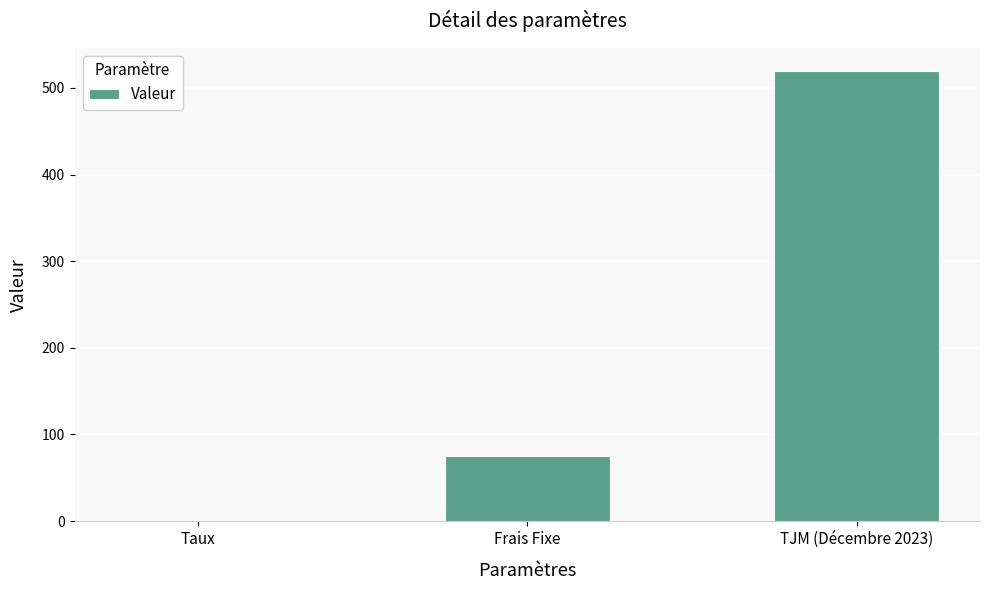

Reading left to right, transcribe all the data shown in this chart.

Taux=0.1	Frais Fixe=75.0	TJM (Décembre 2023)=520.0